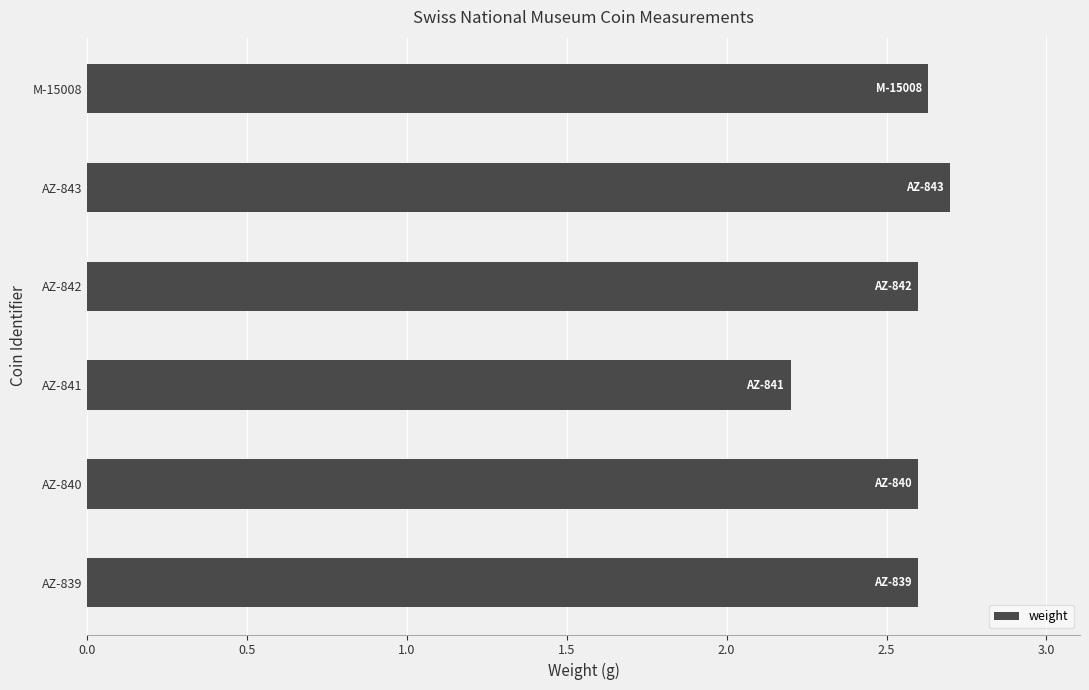

Which has a higher value, AZ-842 or AZ-841?

AZ-842